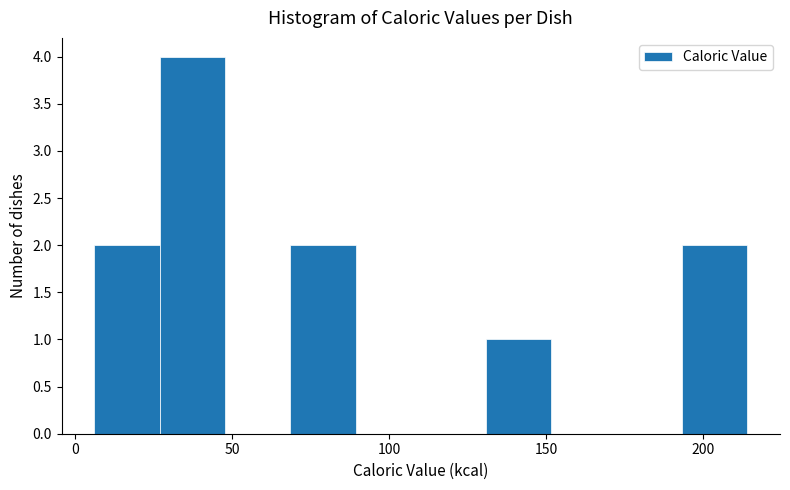

Reading left to right, list every bar in this chart as the range it spans on the x-axis followed by its height. Neither the bar edges nor the heights are printed on the chart, so give them approximately, as read against the axes.

5 to 25: 2
25 to 50: 4
50 to 70: 0
70 to 90: 2
90 to 110: 0
110 to 130: 0
130 to 150: 1
150 to 170: 0
170 to 195: 0
195 to 215: 2